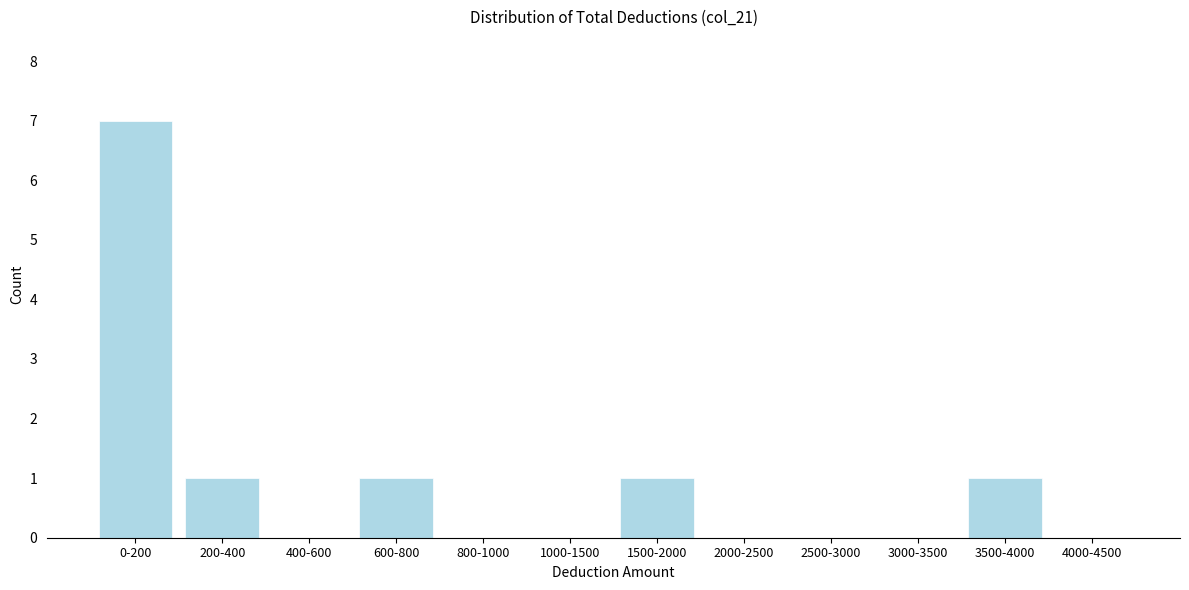

Reading left to right, extract all data points from this chart.

0-200=7	200-400=1	400-600=0	600-800=1	800-1000=0	1000-1500=0	1500-2000=1	2000-2500=0	2500-3000=0	3000-3500=0	3500-4000=1	4000-4500=0